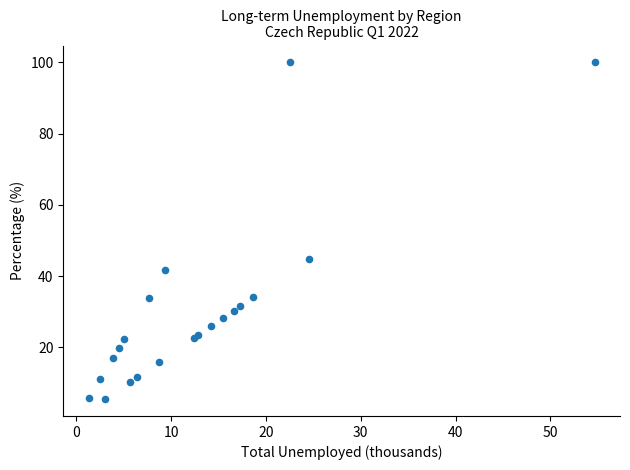

What Y value in the scatter plot is closest to 52?

44.9